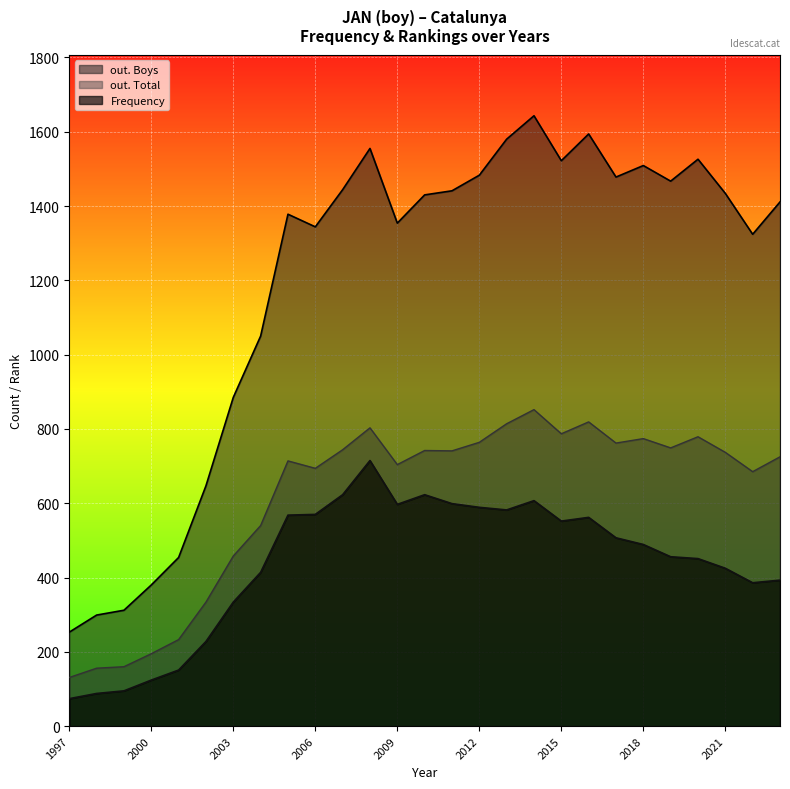

True or false: out. Total and Frequency cross at least once.

False